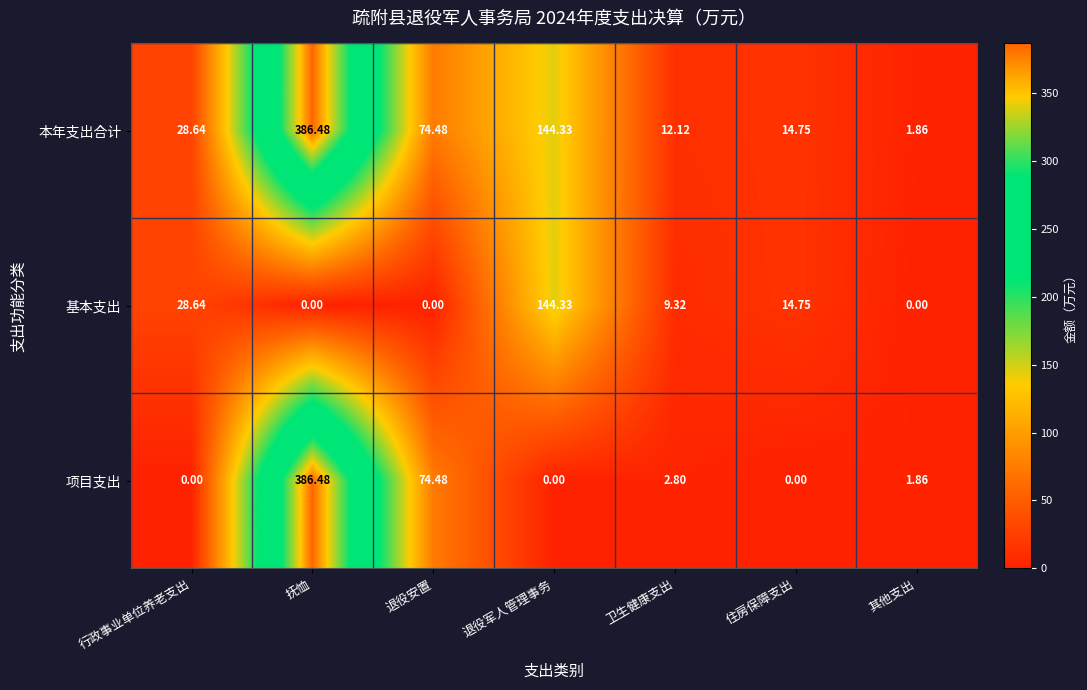

Between 抚恤 and 退役军人管理事务, which series saw the biggest shift?

项目支出